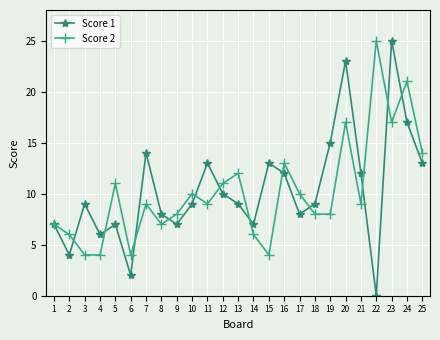

At how many categories does at least one series exceed 19?

4